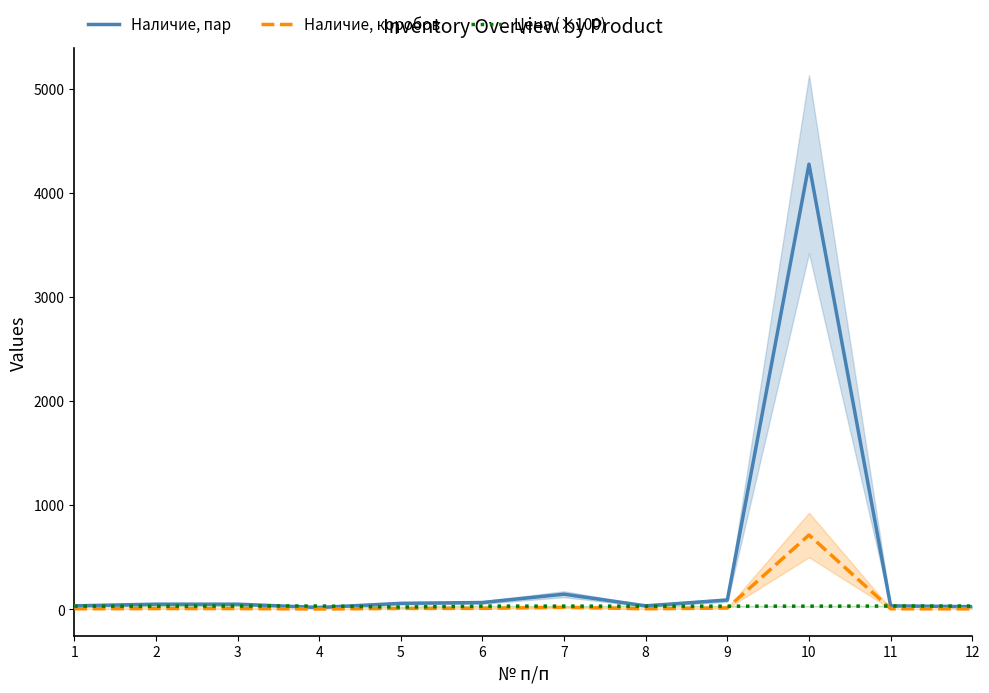

What is the difference between the highest and lowest values at 4?

28.3